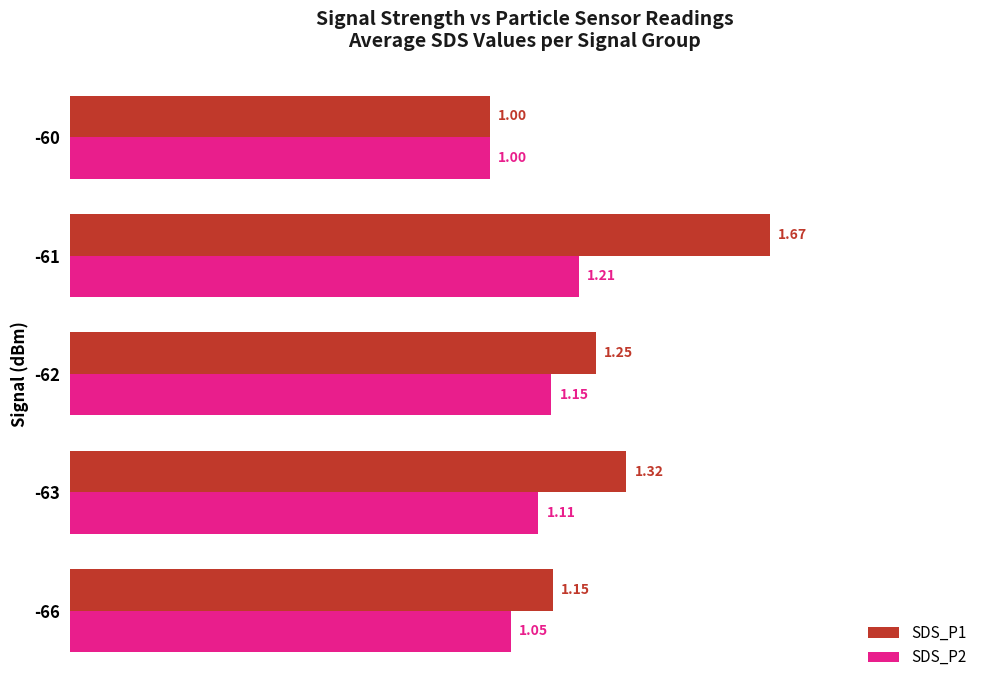

Between -63 and -62, which series saw the biggest shift?

SDS_P1